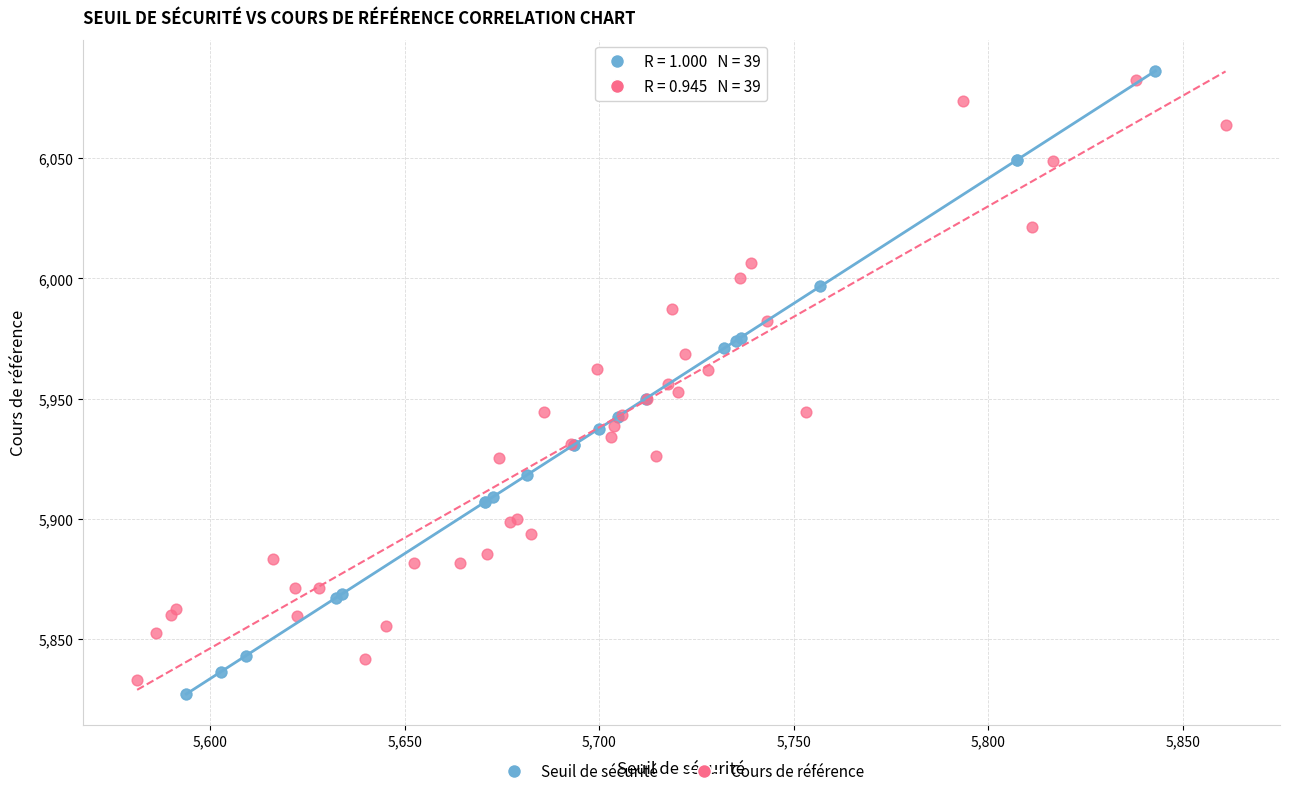

Which series has the widest spread of Y values?

Seuil de sécurité